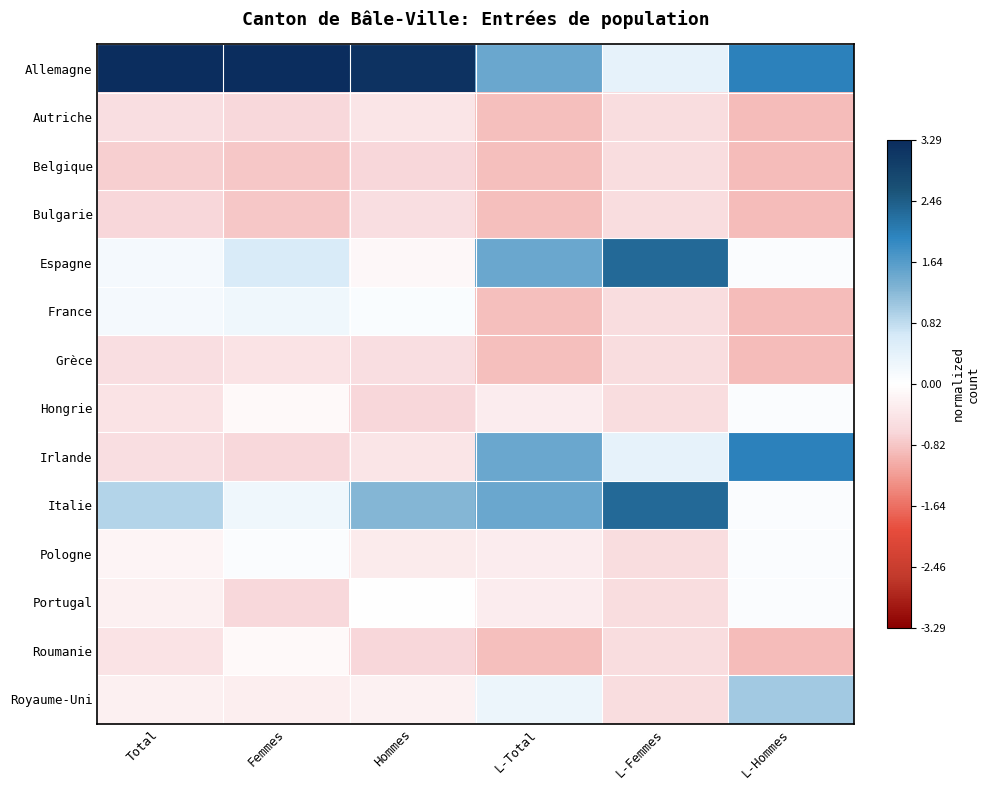

Reading right to left, extract all data points from this chart.

Allemagne: L-Hommes=2.0	L-Femmes=0.4	L-Total=1.5	Hommes=3.2	Femmes=3.3	Total=3.3
Autriche: L-Hommes=-0.9	L-Femmes=-0.5	L-Total=-0.9	Hommes=-0.4	Femmes=-0.6	Total=-0.5
Belgique: L-Hommes=-0.9	L-Femmes=-0.5	L-Total=-0.9	Hommes=-0.6	Femmes=-0.8	Total=-0.7
Bulgarie: L-Hommes=-0.9	L-Femmes=-0.5	L-Total=-0.9	Hommes=-0.5	Femmes=-0.8	Total=-0.7
Espagne: L-Hommes=0.1	L-Femmes=2.3	L-Total=1.5	Hommes=-0.1	Femmes=0.6	Total=0.2
France: L-Hommes=-0.9	L-Femmes=-0.5	L-Total=-0.9	Hommes=0.1	Femmes=0.3	Total=0.2
Grèce: L-Hommes=-0.9	L-Femmes=-0.5	L-Total=-0.9	Hommes=-0.5	Femmes=-0.5	Total=-0.5
Hongrie: L-Hommes=0.1	L-Femmes=-0.5	L-Total=-0.3	Hommes=-0.6	Femmes=-0.1	Total=-0.5
Irlande: L-Hommes=2.0	L-Femmes=0.4	L-Total=1.5	Hommes=-0.4	Femmes=-0.6	Total=-0.5
Italie: L-Hommes=0.1	L-Femmes=2.3	L-Total=1.5	Hommes=1.3	Femmes=0.3	Total=0.9
Pologne: L-Hommes=0.1	L-Femmes=-0.5	L-Total=-0.3	Hommes=-0.3	Femmes=0.1	Total=-0.2
Portugal: L-Hommes=0.1	L-Femmes=-0.5	L-Total=-0.3	Hommes=-0.0	Femmes=-0.6	Total=-0.2
Roumanie: L-Hommes=-0.9	L-Femmes=-0.5	L-Total=-0.9	Hommes=-0.6	Femmes=-0.1	Total=-0.5
Royaume-Uni: L-Hommes=1.0	L-Femmes=-0.5	L-Total=0.3	Hommes=-0.2	Femmes=-0.3	Total=-0.2